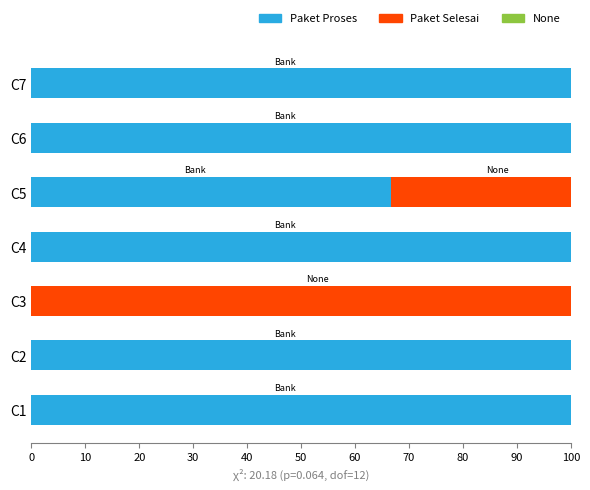

The value of Paket Proses at C5 is 105.3. True or false?

False